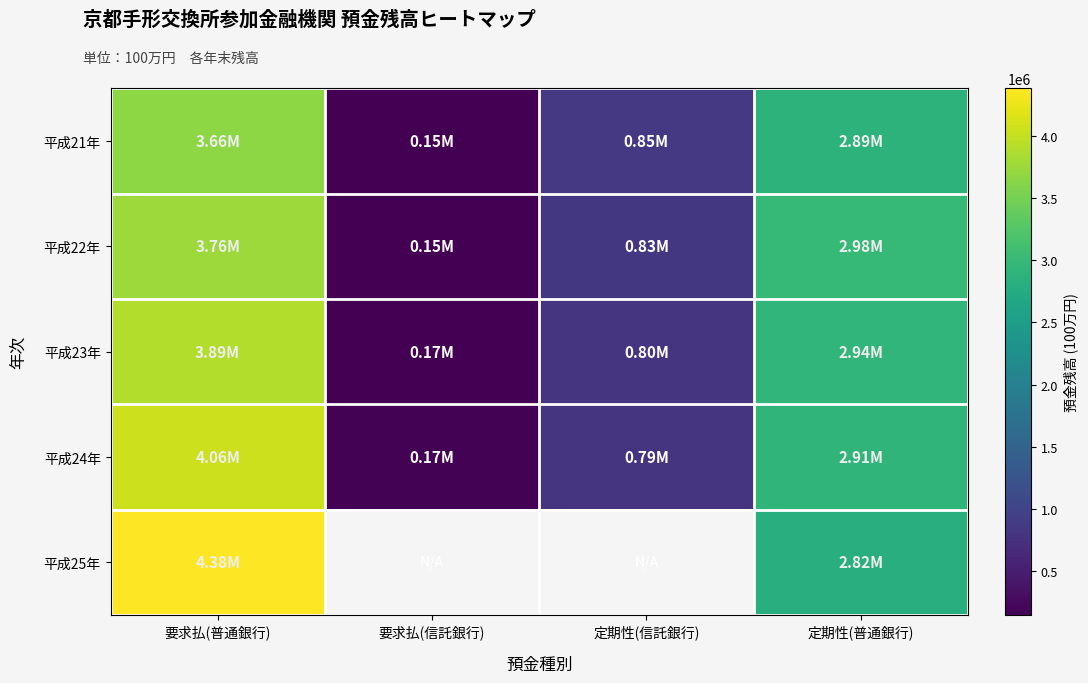

Rank the series at 要求払(普通銀行) from highest to lowest value.

平成25年, 平成24年, 平成23年, 平成22年, 平成21年